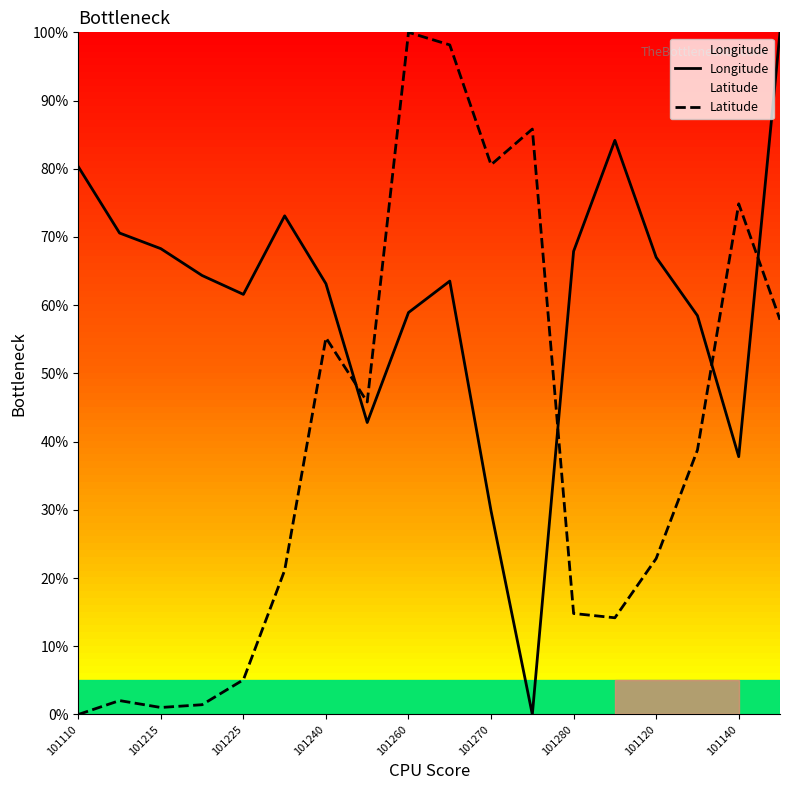

Is the value of Longitude at 101120 greater than the value of Latitude at 101120?

Yes